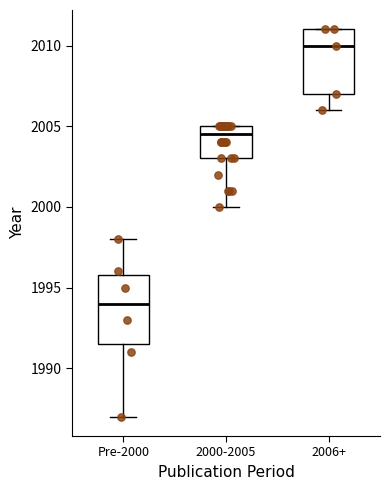

Where is the lower edge of the box for 2006+ on the y-axis? The values are not printed on the chart, so give them approximately, as read against the axis.

2007.0